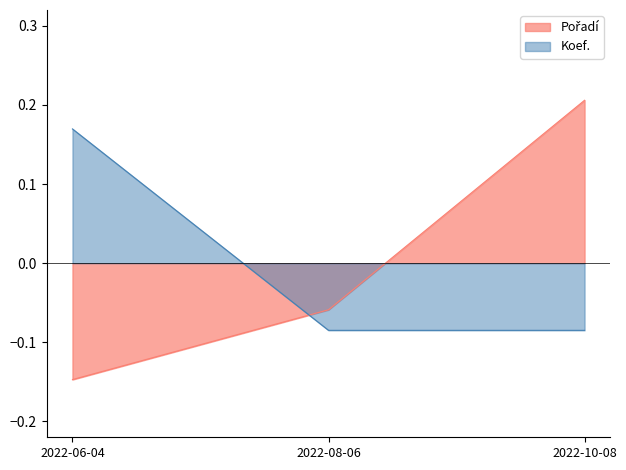

Where is Koef. nearest to the value 0?

2022-08-06